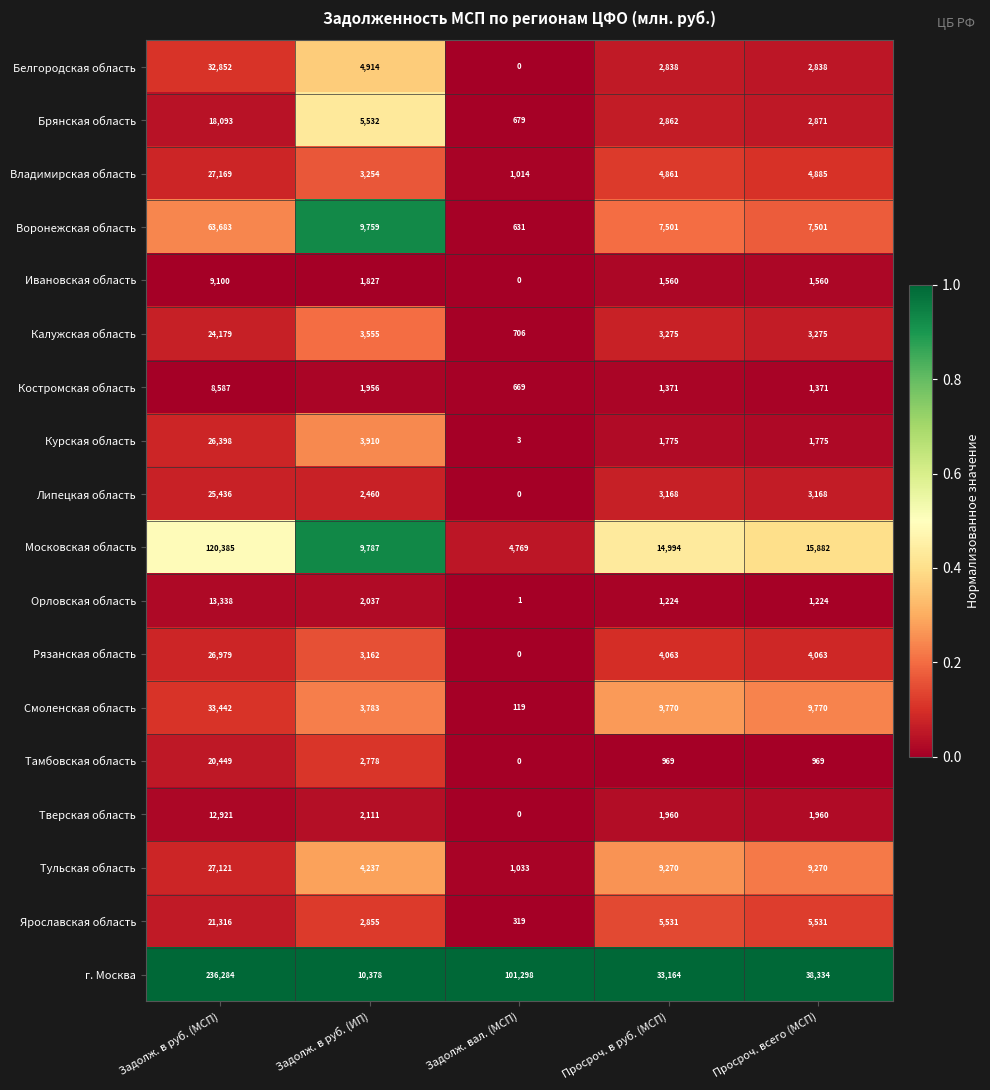

Is it true that Белгородская область equals 18367 at Задолж. в руб. (МСП)?

False